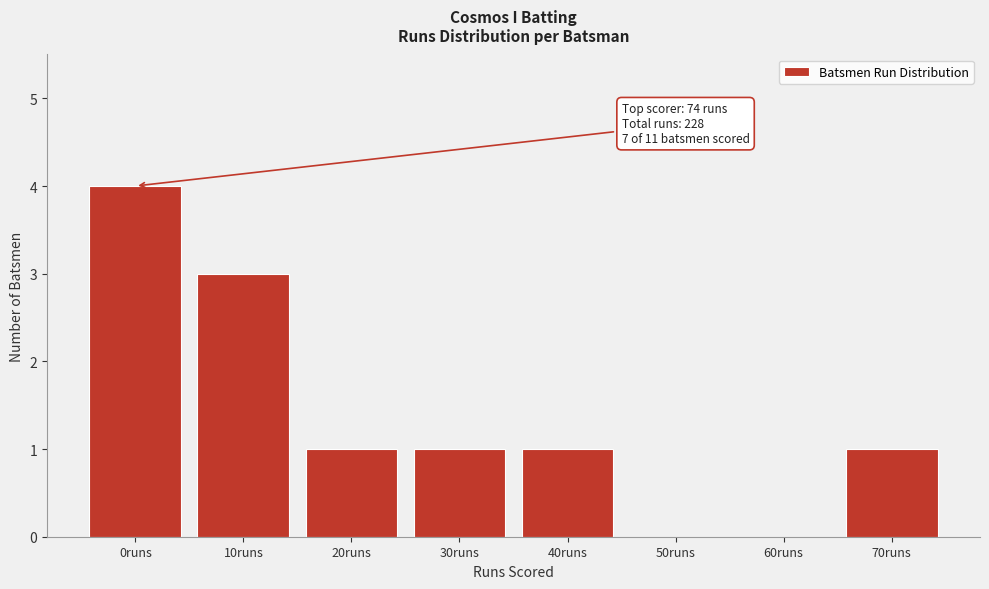

Reading left to right, extract all data points from this chart.

0runs=4	10runs=3	20runs=1	30runs=1	40runs=1	50runs=0	60runs=0	70runs=1